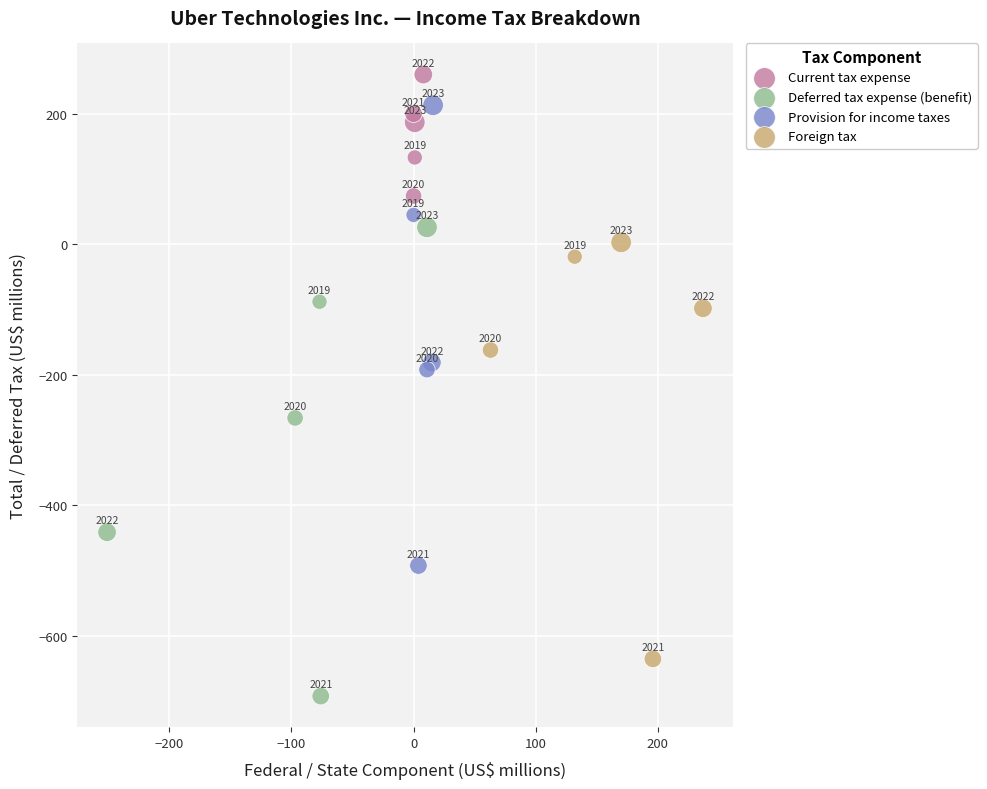

Which series reaches the minimum Y coordinate?

Deferred tax expense (benefit)